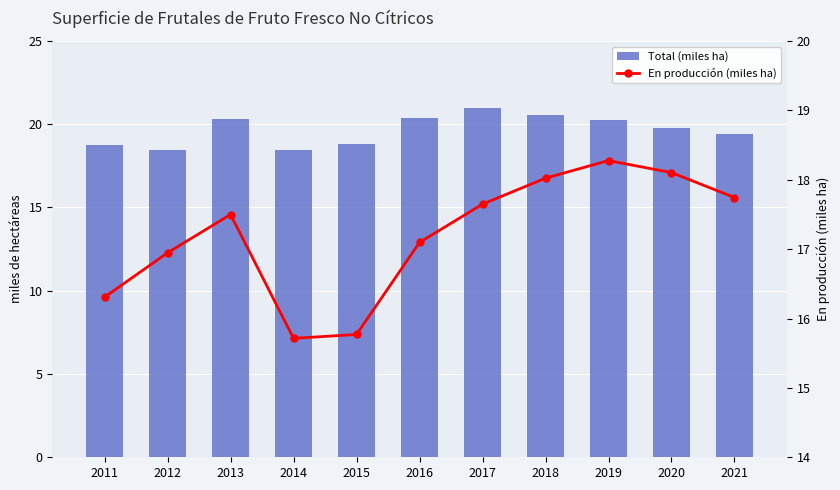

What is the value of the En producción (miles ha) bar at the 4th from the left?

15.7